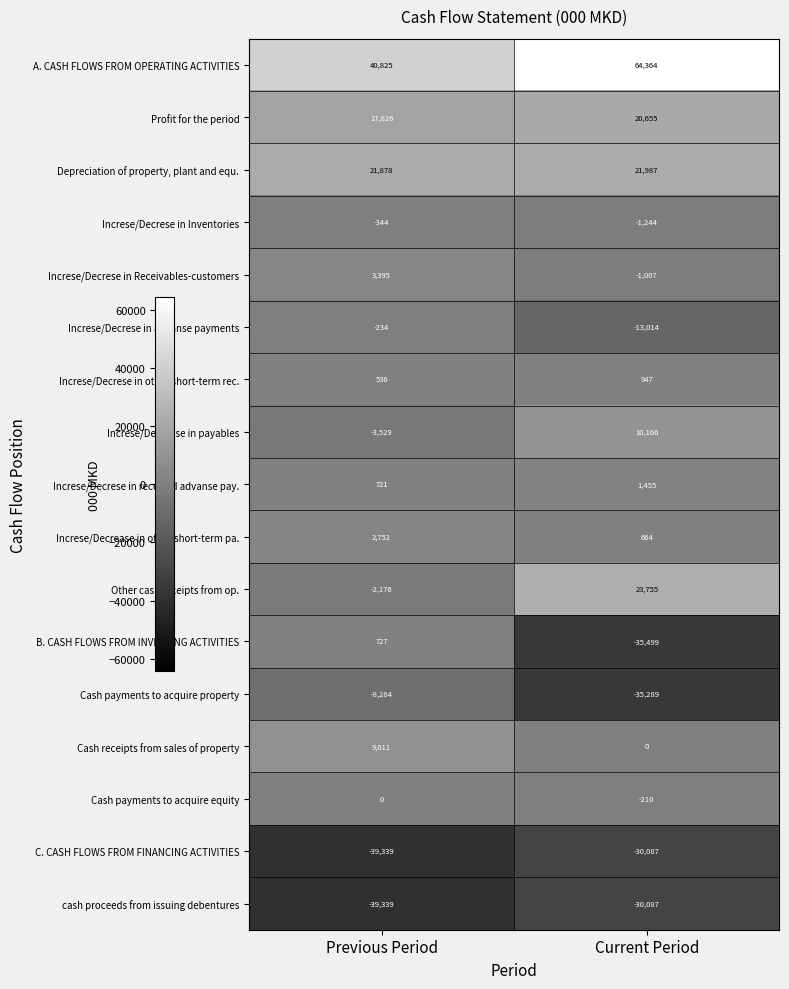

True or false: Increse/Decrease in other short-term pa. has a value of 181 at Current Period.

False